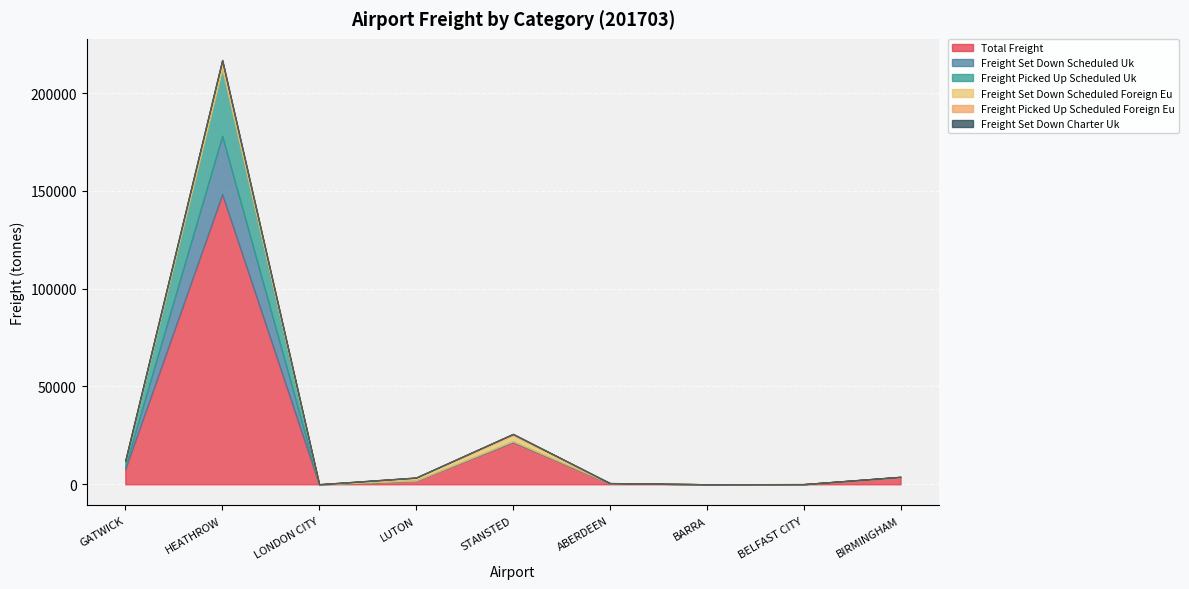

What is the total value across all series at BARRA?

2.4